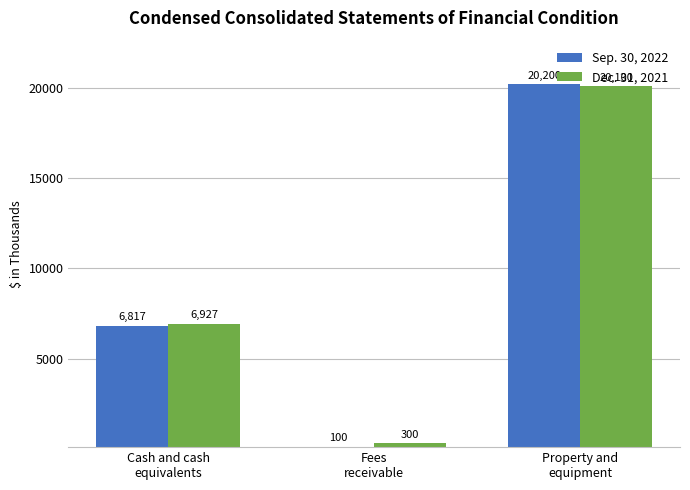

What is the minimum value for Sep. 30, 2022?

100